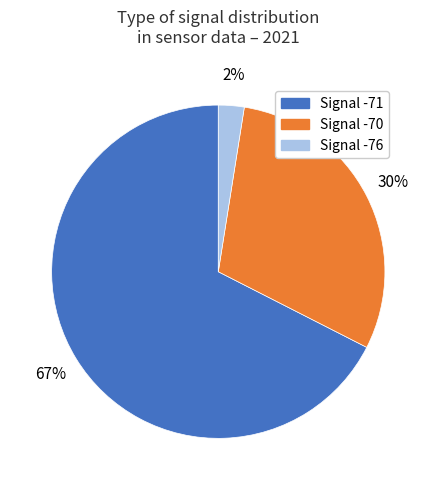

Is there a majority slice in this chart?

Yes